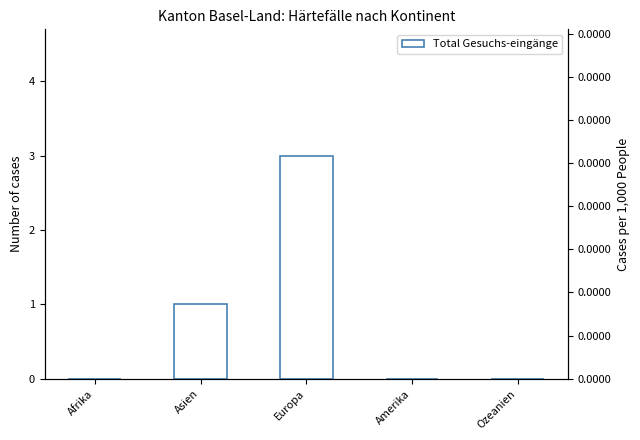

How many bars are there in total?

5